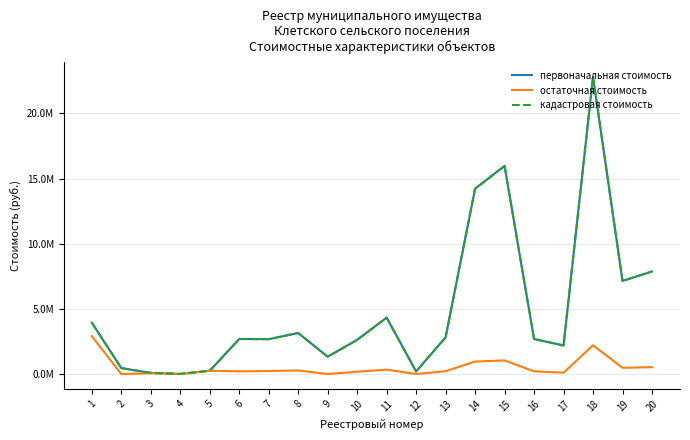

Does the chart have visible grid lines?

Yes